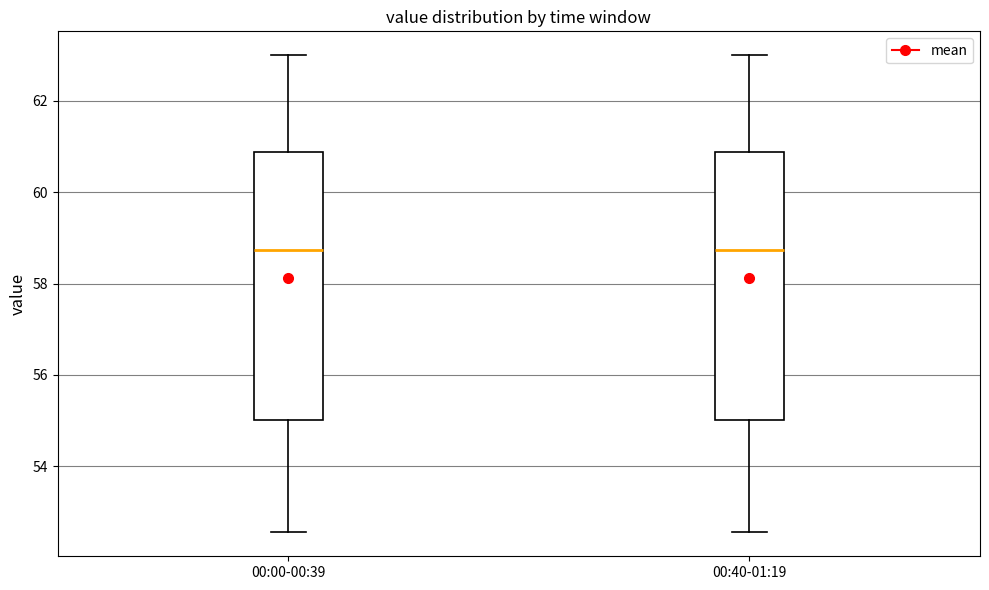

Reading left to right, transcribe this box plot: for each box, give where its median line is, the range the box spans, and where its two whiskers end, as read against the y-axis. The values are not printed on the chart, so give them approximately, as read against the axis.

00:00-00:39: median 58.8, box 55.0 to 60.8, whiskers 52.6 to 63.0
00:40-01:19: median 58.8, box 55.0 to 60.8, whiskers 52.6 to 63.0